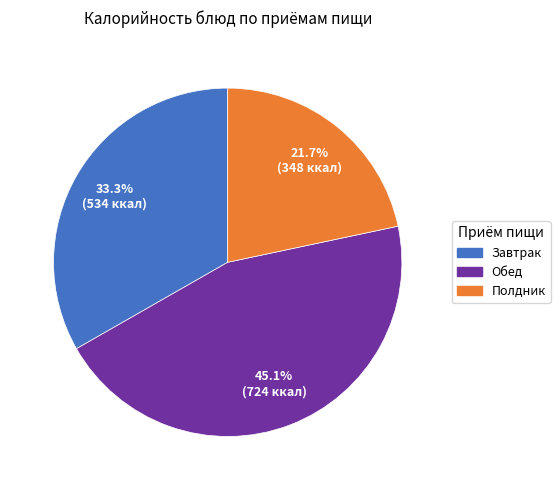

Is there a majority slice in this chart?

No